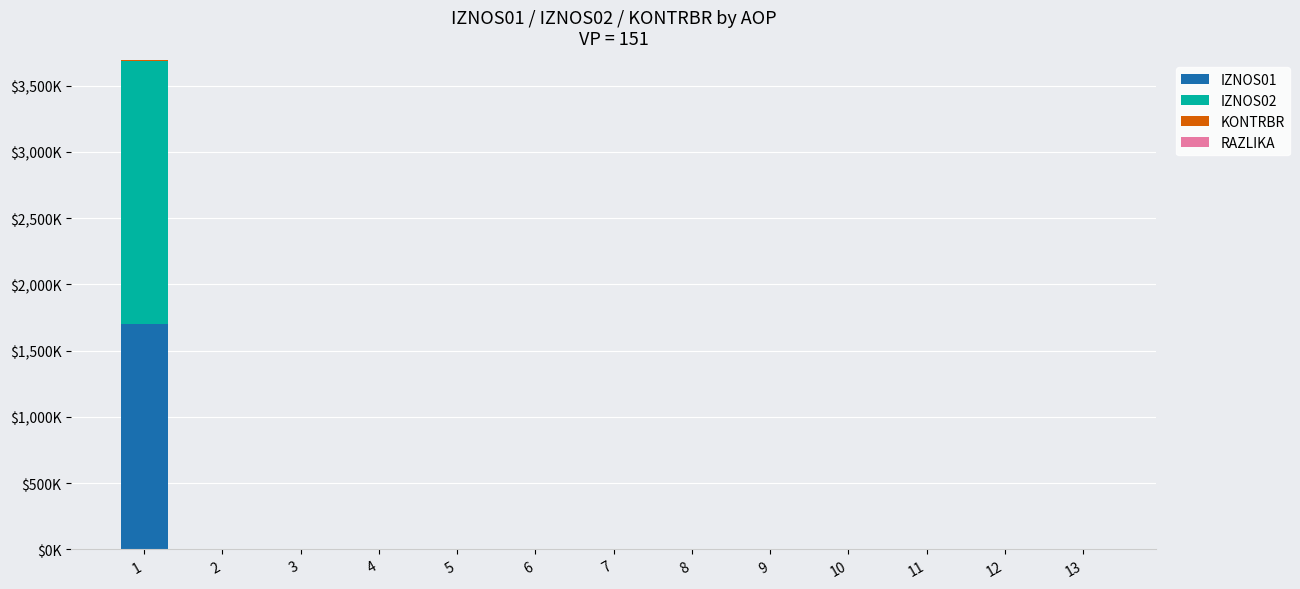

At which category is the sum across all series the highest?

1